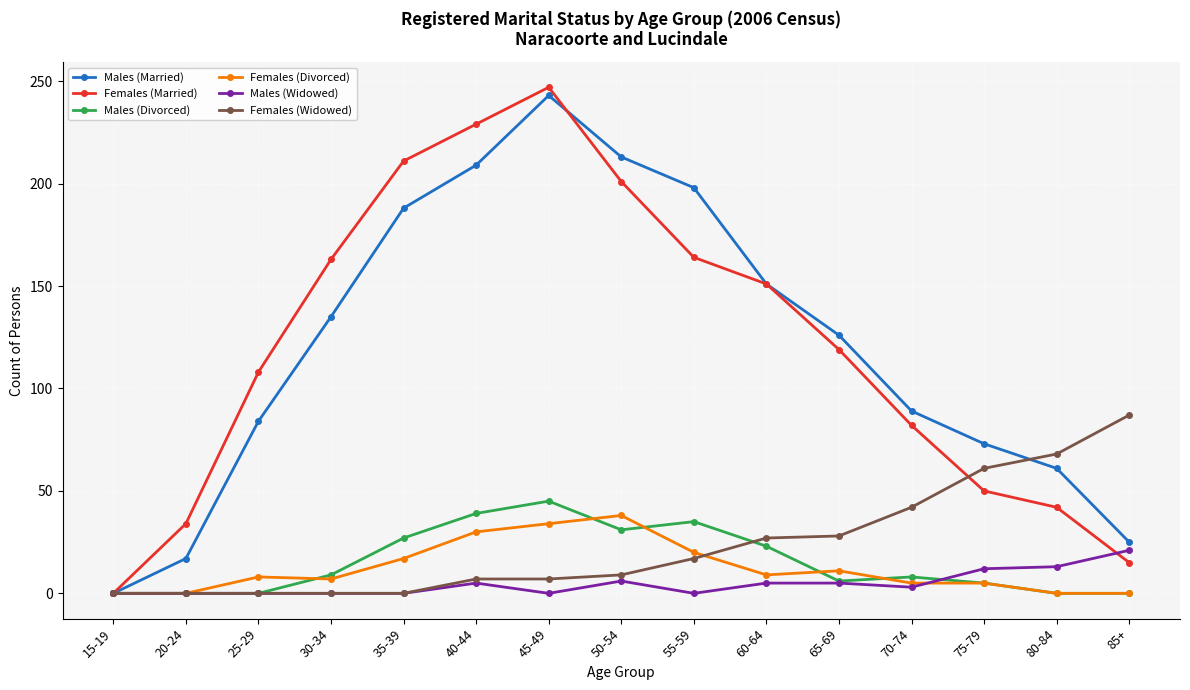

What is the value of the Males (Divorced) point at the 8th from the left?

31